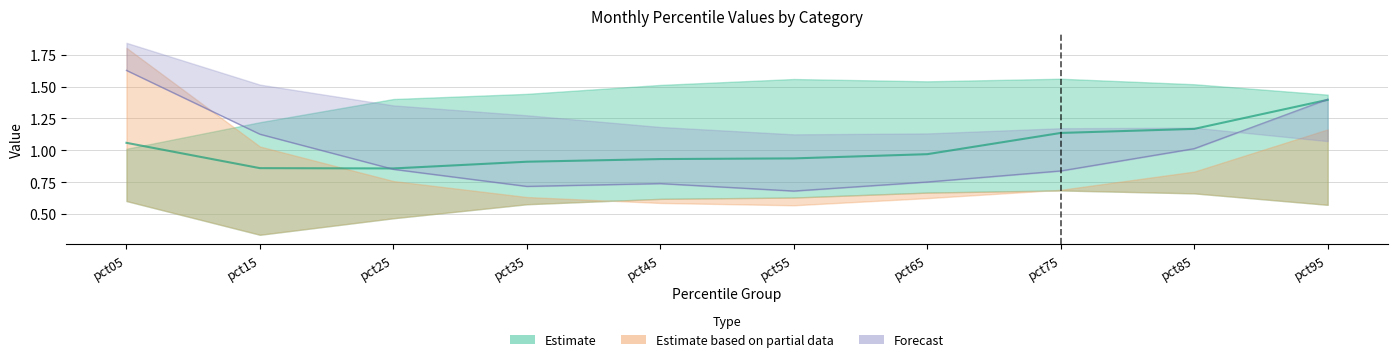

What is the difference between the Aug values at pct45 and pct05?

0.9